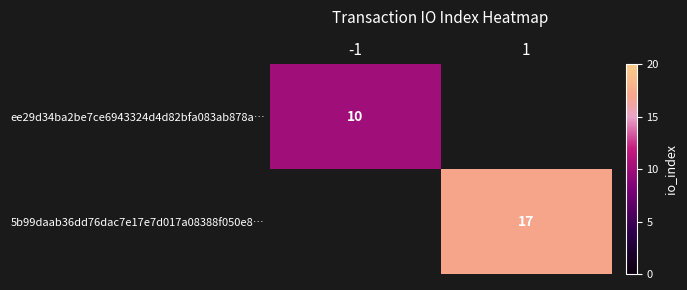

At which category does the chart reach its peak across all series?

1